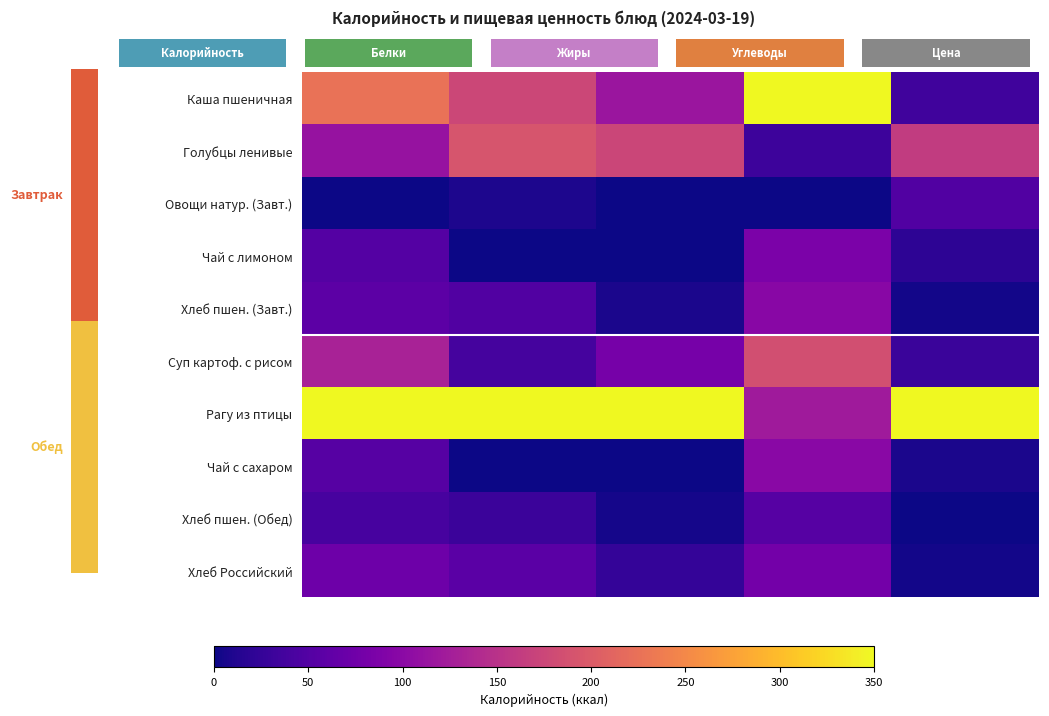

Reading left to right, extract all data points from this chart.

Каша пшеничная: 0.6	0.5	0.3	1.0	0.1
Голубцы ленивые: 0.3	0.5	0.5	0.1	0.5
Овощи натур. (Завт.): 0.0	0.0	0.0	0.0	0.1
Чай с лимоном: 0.1	0.0	0.0	0.2	0.1
Хлеб пшен. (Завт.): 0.2	0.1	0.0	0.3	0.0
Суп картоф. с рисом: 0.4	0.1	0.2	0.5	0.1
Рагу из птицы: 1.0	1.0	1.0	0.3	1.0
Чай с сахаром: 0.1	0.0	0.0	0.3	0.0
Хлеб пшен. (Обед): 0.1	0.1	0.0	0.1	0.0
Хлеб Российский: 0.2	0.2	0.1	0.2	0.0